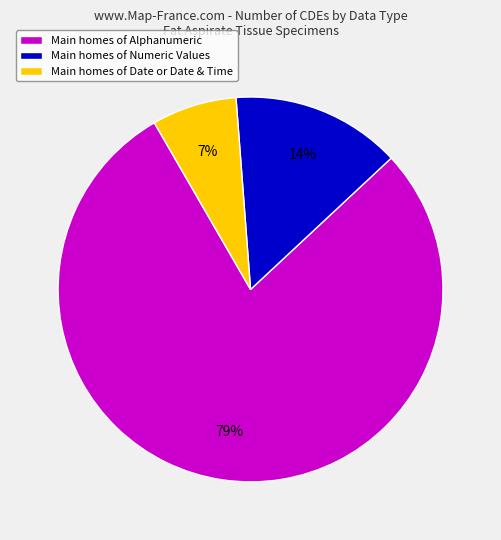

How many slices are in this pie chart?

3